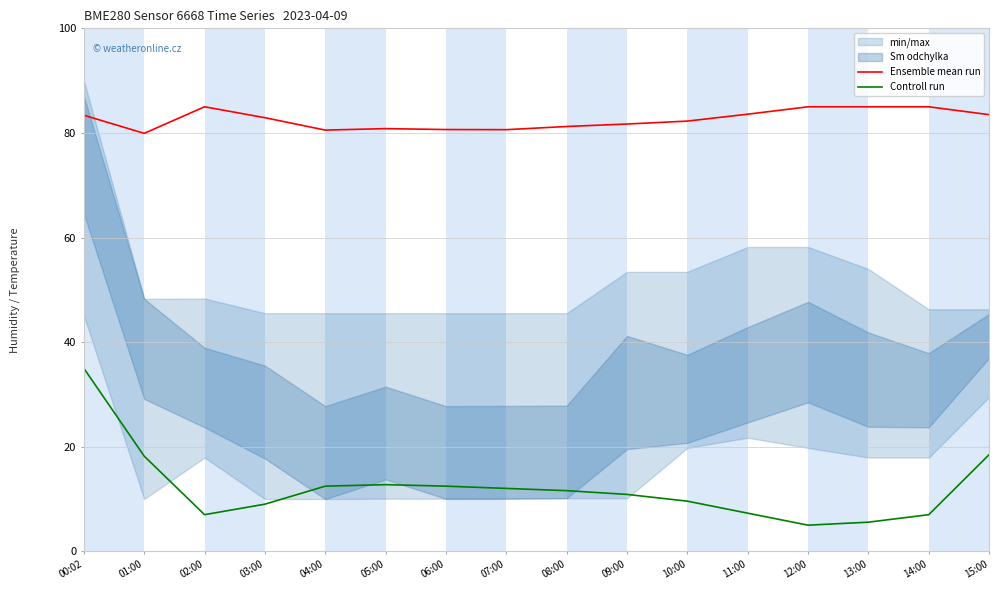

How many interior local peaks does the Controll run series have?

1